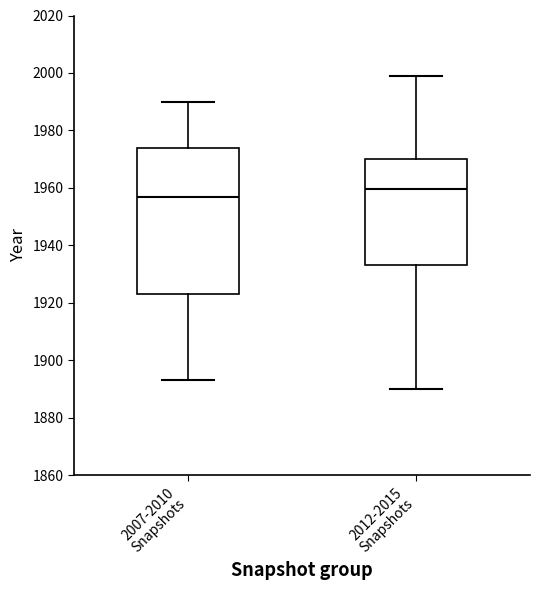

Where is the lower edge of the box for 2007-2010 Snapshots on the y-axis? The values are not printed on the chart, so give them approximately, as read against the axis.

1924